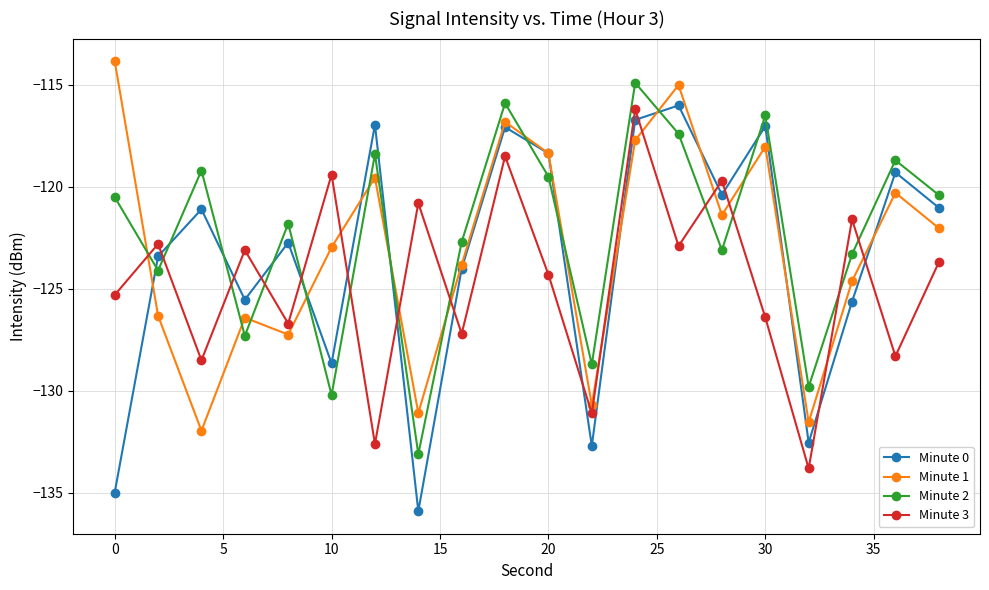

What is the greatest value displayed?

-113.8